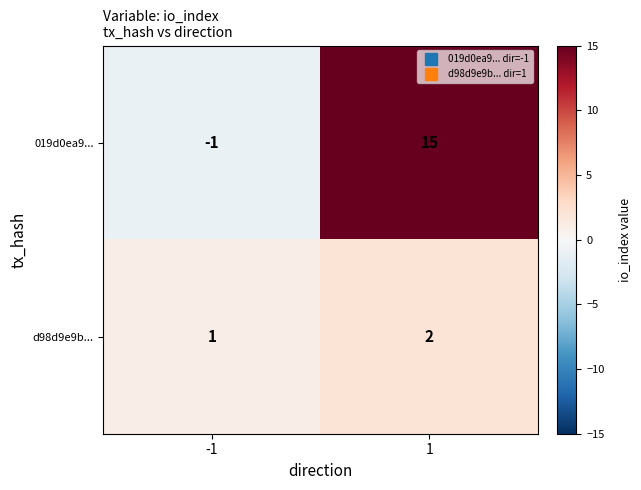

At which category does the chart reach its minimum across all series?

-1